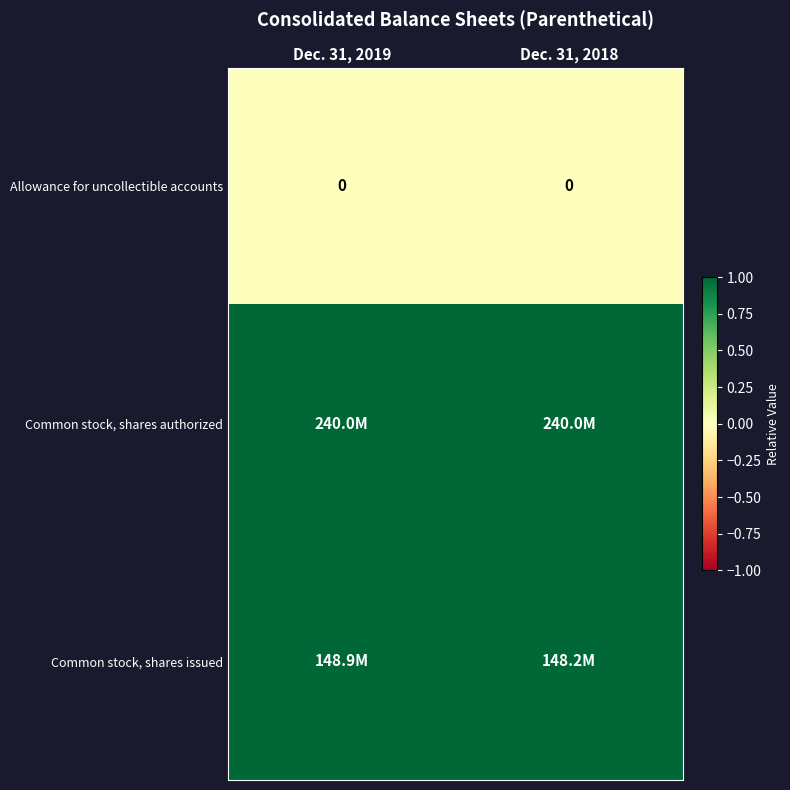

How many data points does each series have?

2